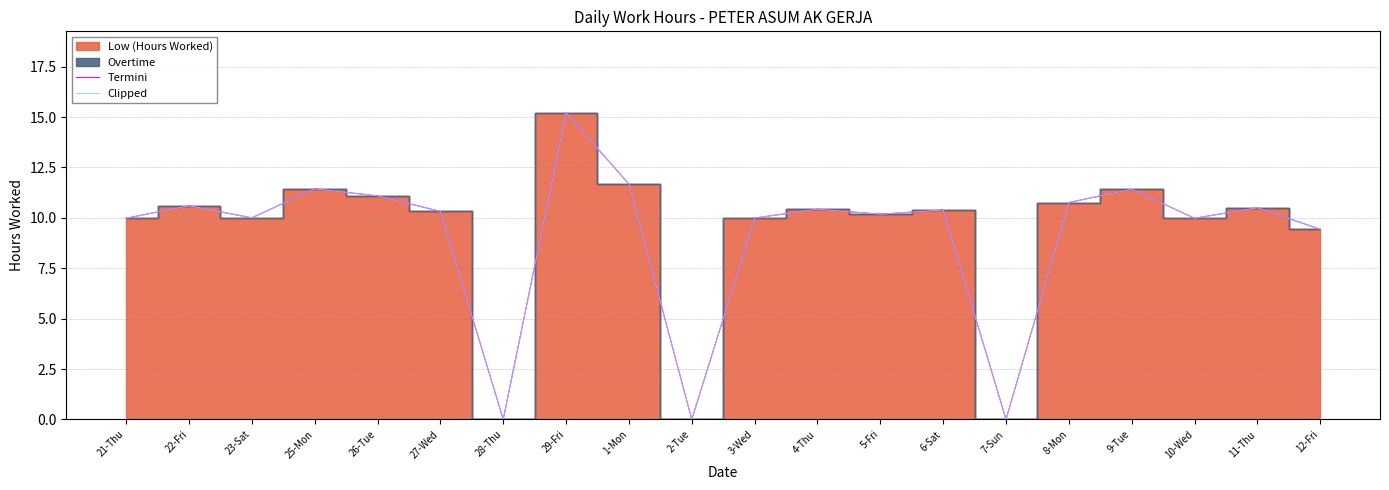

At which label does Termini first exceed 10?

22-Fri